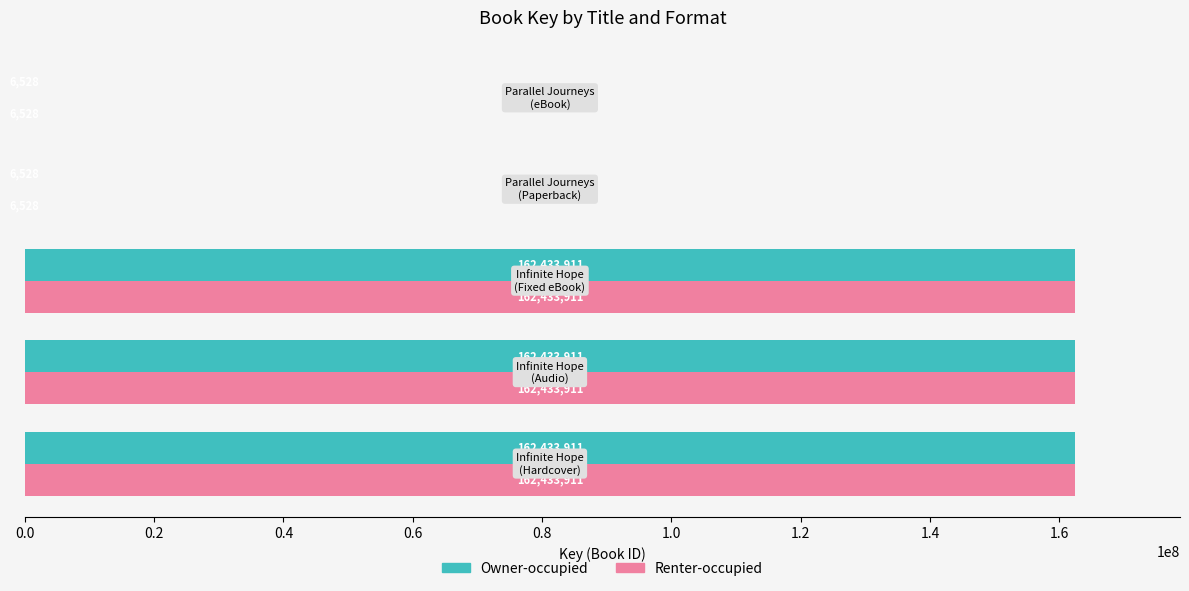

What is the sum of all Renter-occupied values?

487314789